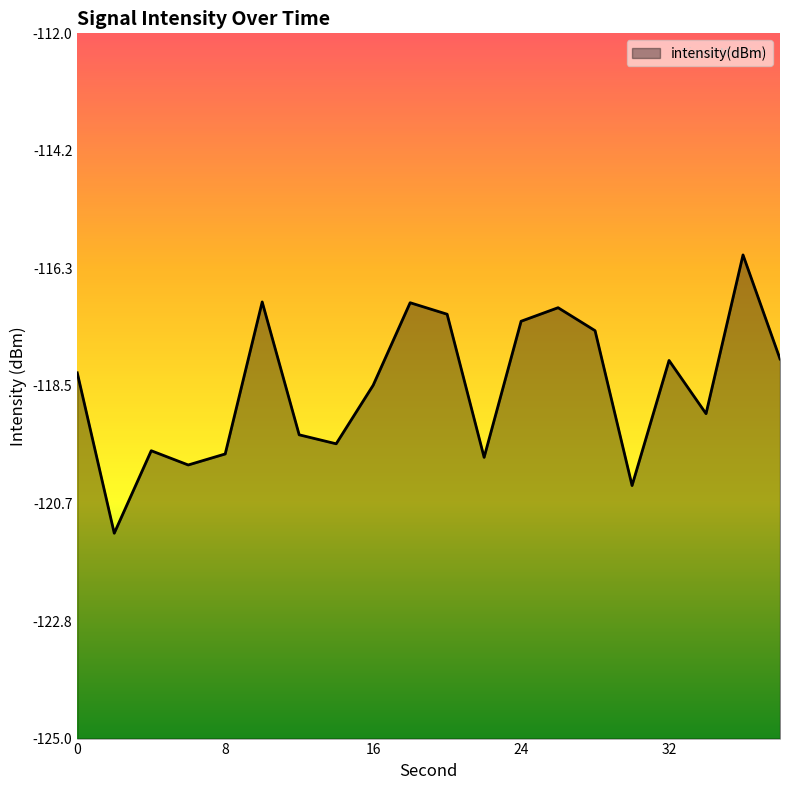

What is the change in value from 24 to 38?

-0.7